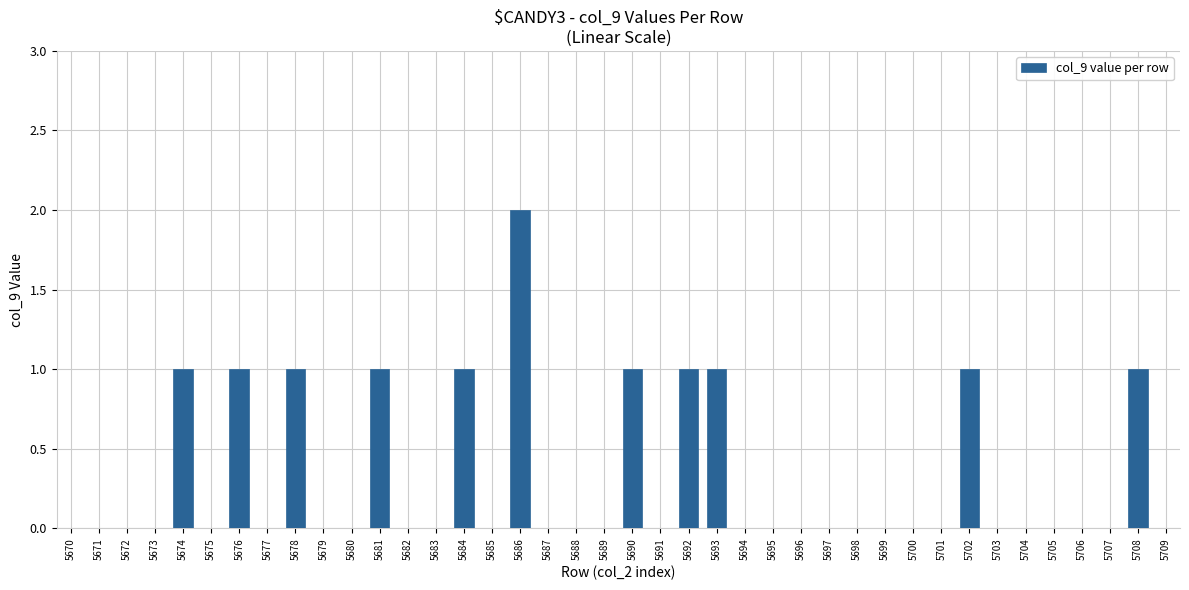

What is the sum of all values?

12